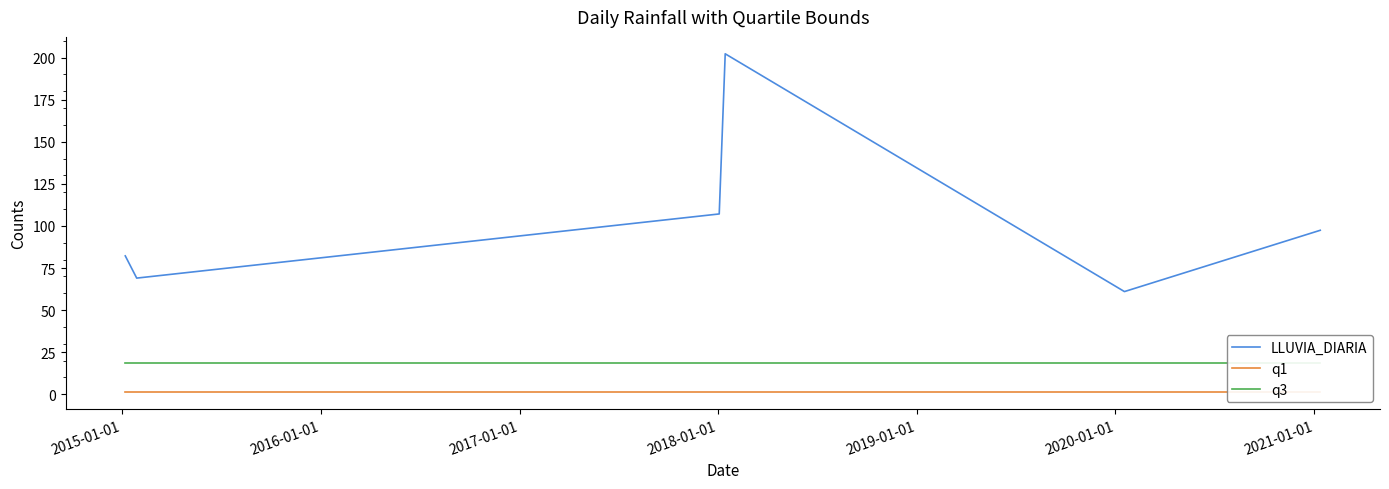

What is the minimum value for LLUVIA_DIARIA?

61.0